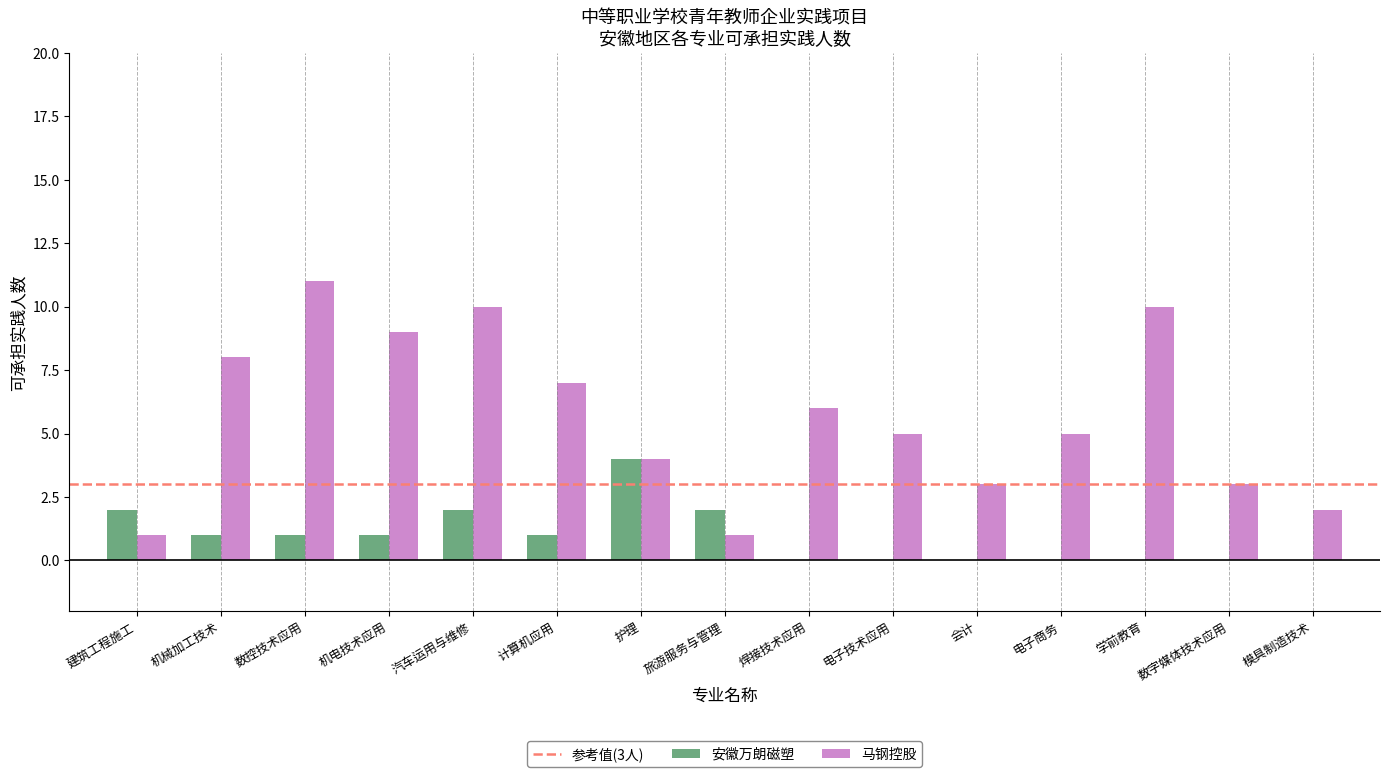

The 马钢控股 series shows 5 at 电子技术应用. True or false?

True